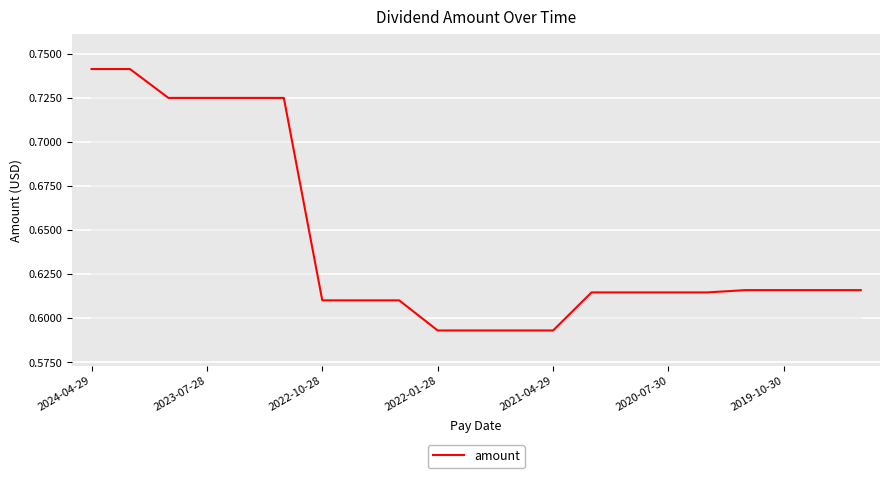

What is the value of the 20th point from the left?

0.6